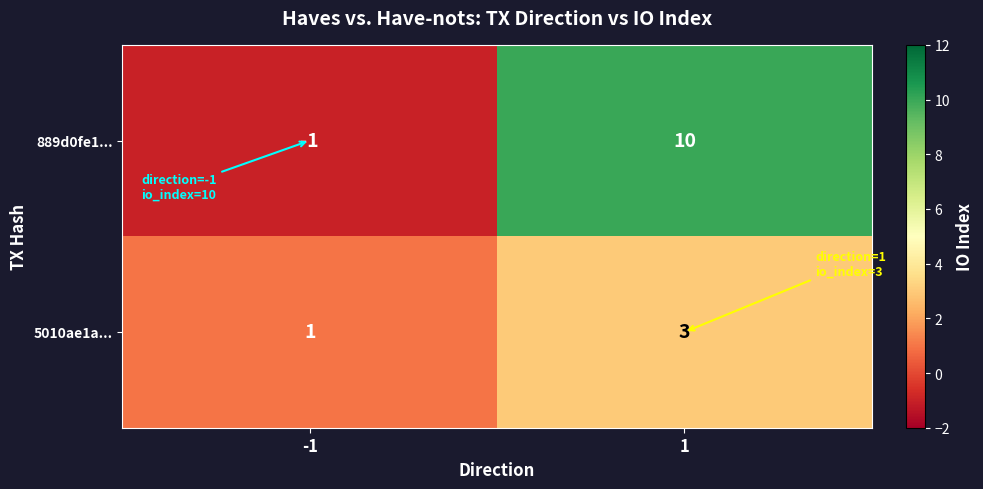

Reading left to right, extract all data points from this chart.

889d0fe1...: -1	10
5010ae1a...: 1	3